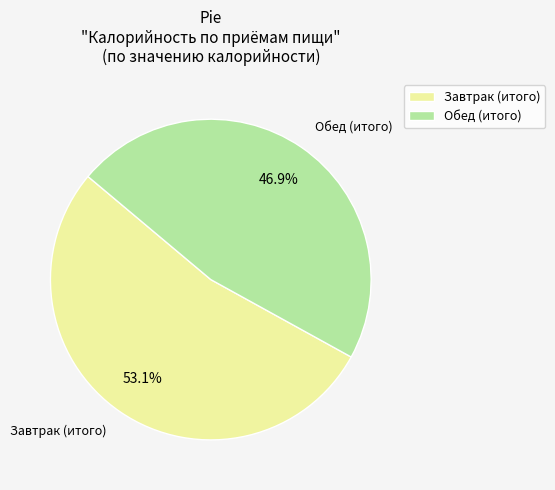

How many slices are in this pie chart?

2